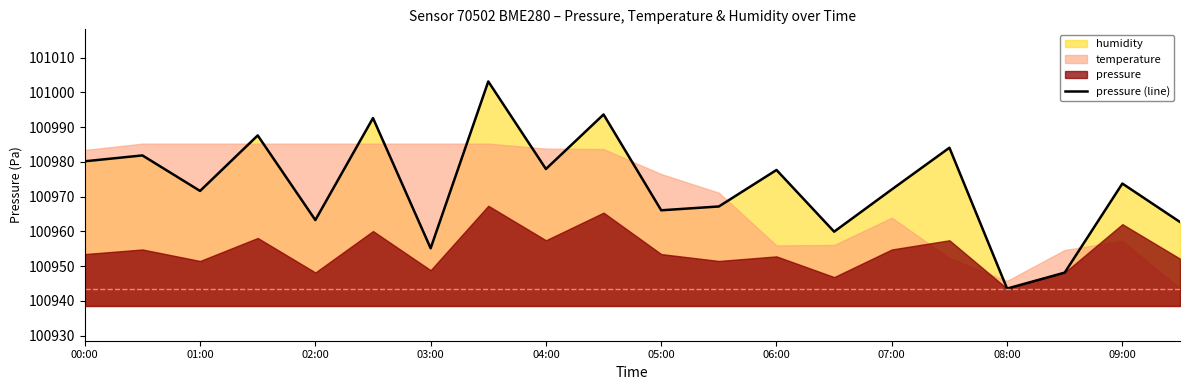

Is it true that pressure (line) equals 100977.7 at 06:00?

True